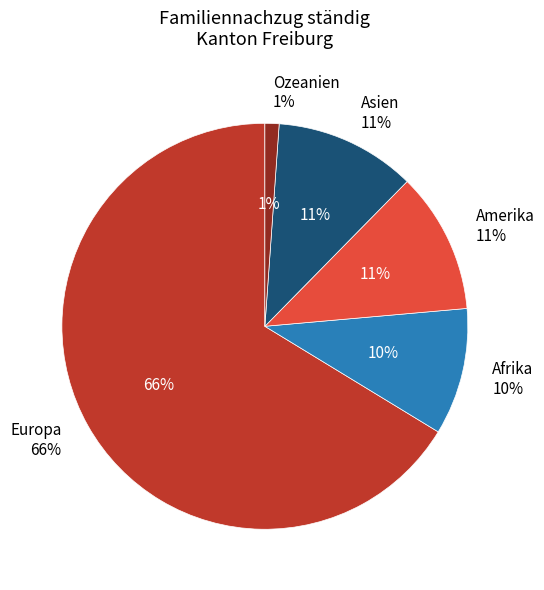

To the nearest percent, what portion does Europa represent?

66%